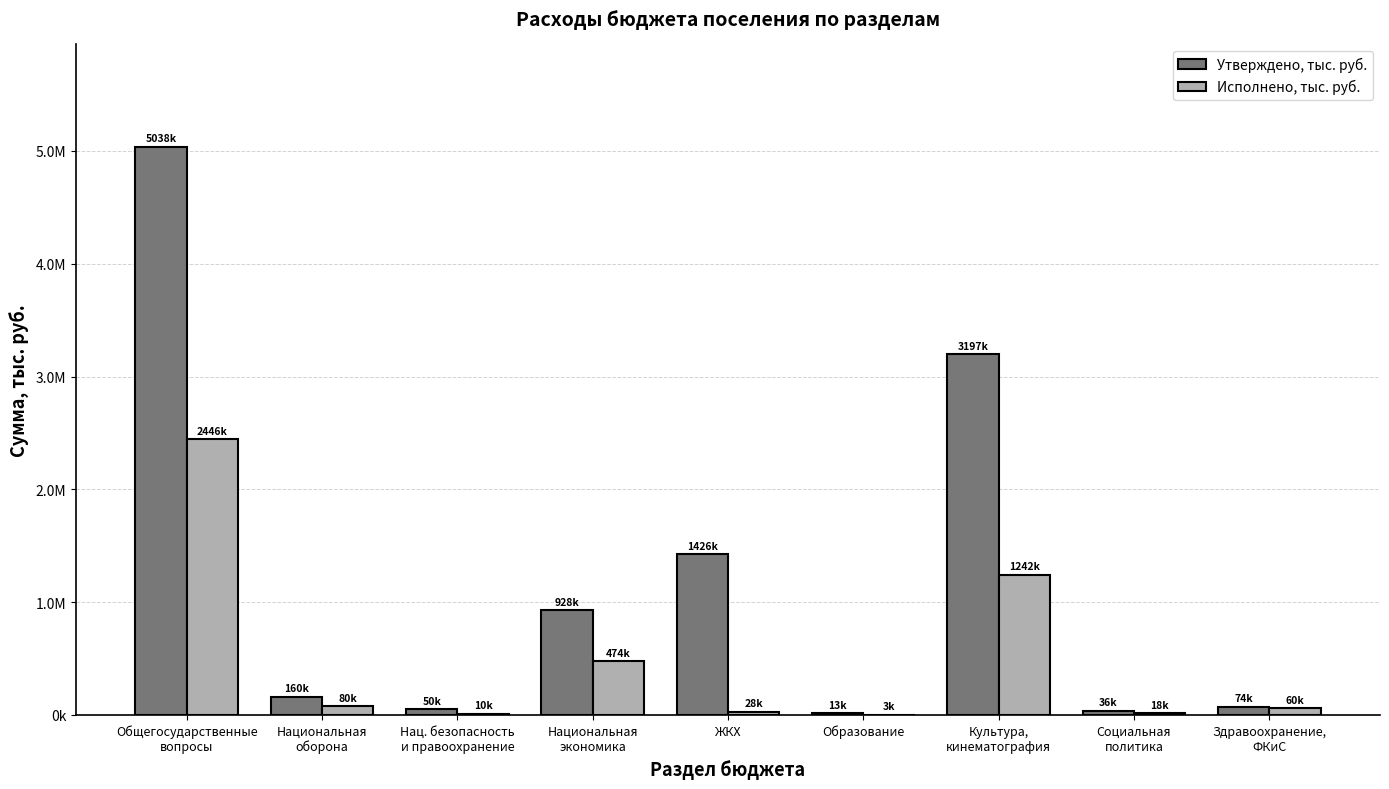

Which label corresponds to the largest value in the chart?

Общегосударственные
вопросы